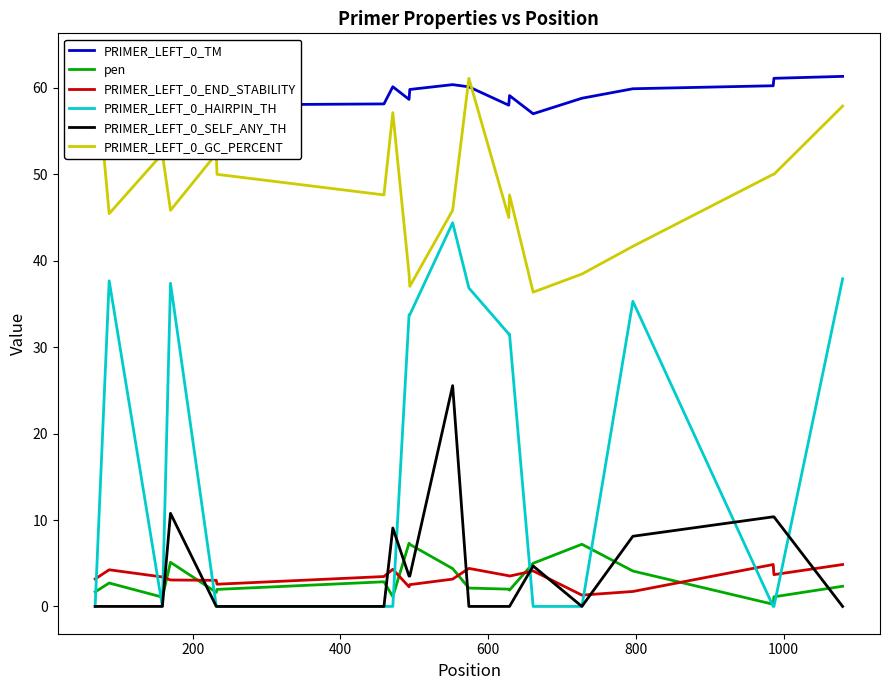

At how many categories does at least one series exceed 37?

20